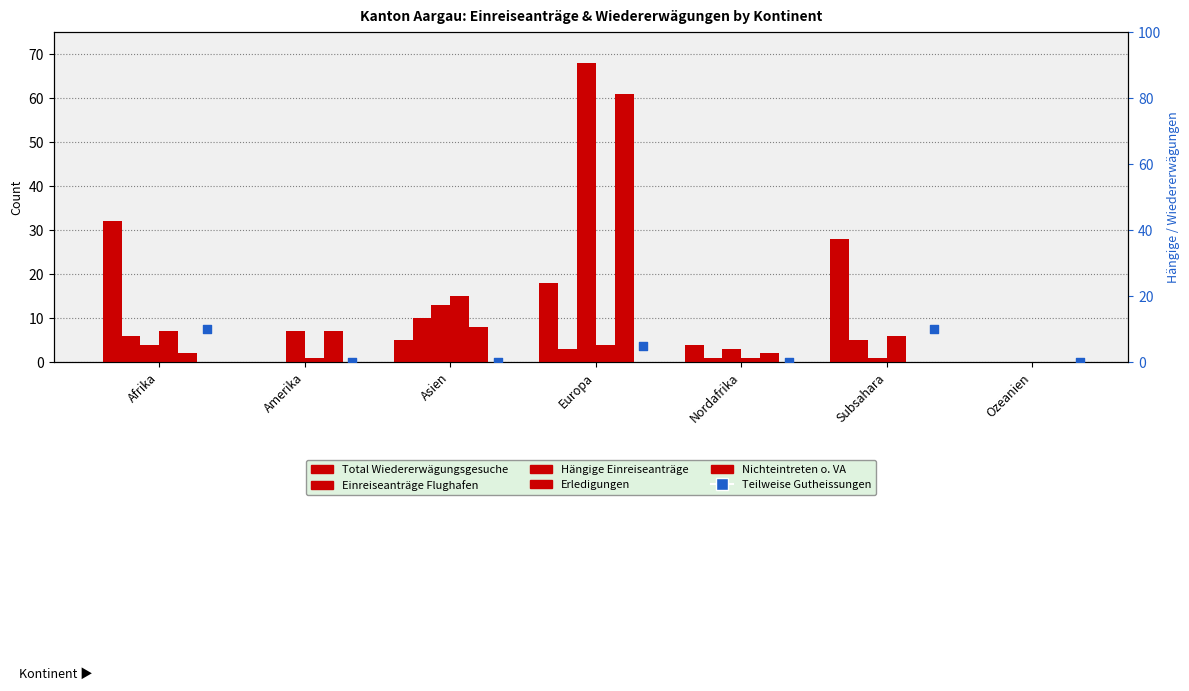

What are all the series names shown in the legend?

Total Wiedererwägungsgesuche, Einreiseanträge Flughafen, Hängige Einreiseanträge, Erledigungen, Nichteintreten o. VA, Teilweise Gutheissungen